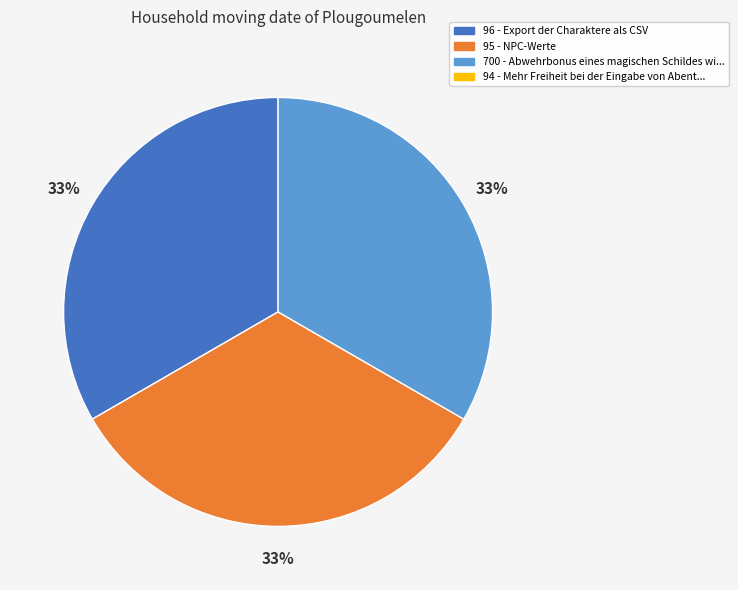

To the nearest percent, what is the average slice percentage?

33%